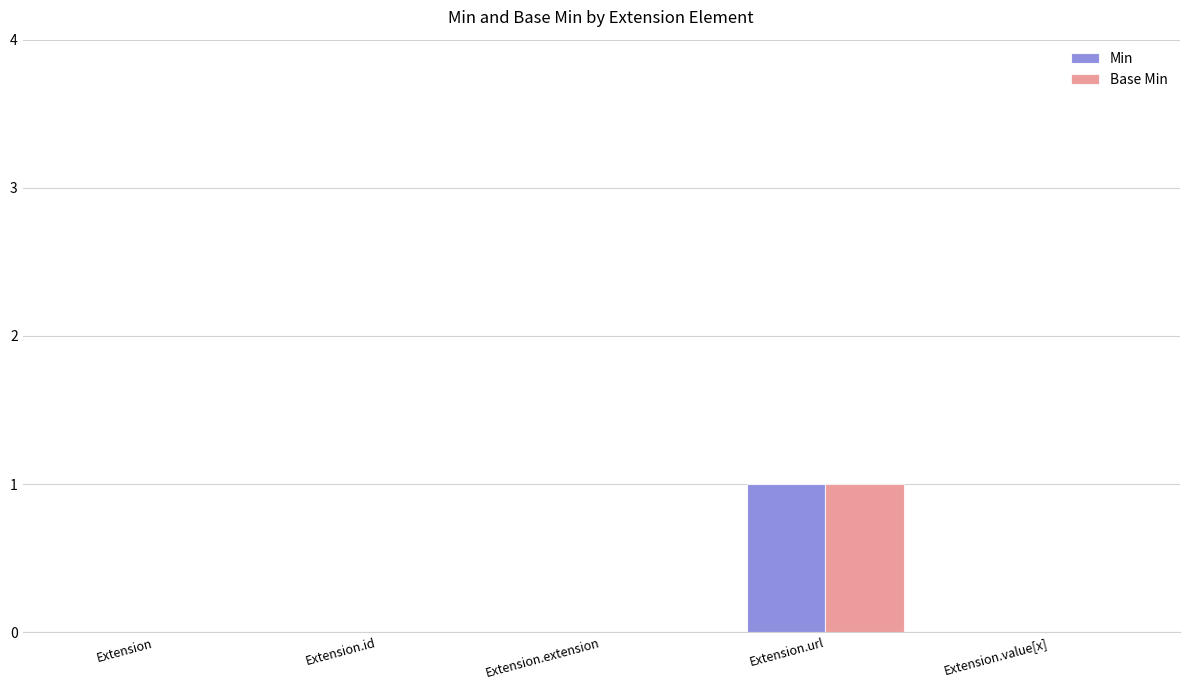

Reading left to right, list all the values displayed in this chart.

Min: Extension=0	Extension.id=0	Extension.extension=0	Extension.url=1	Extension.value[x]=0
Base Min: Extension=0	Extension.id=0	Extension.extension=0	Extension.url=1	Extension.value[x]=0